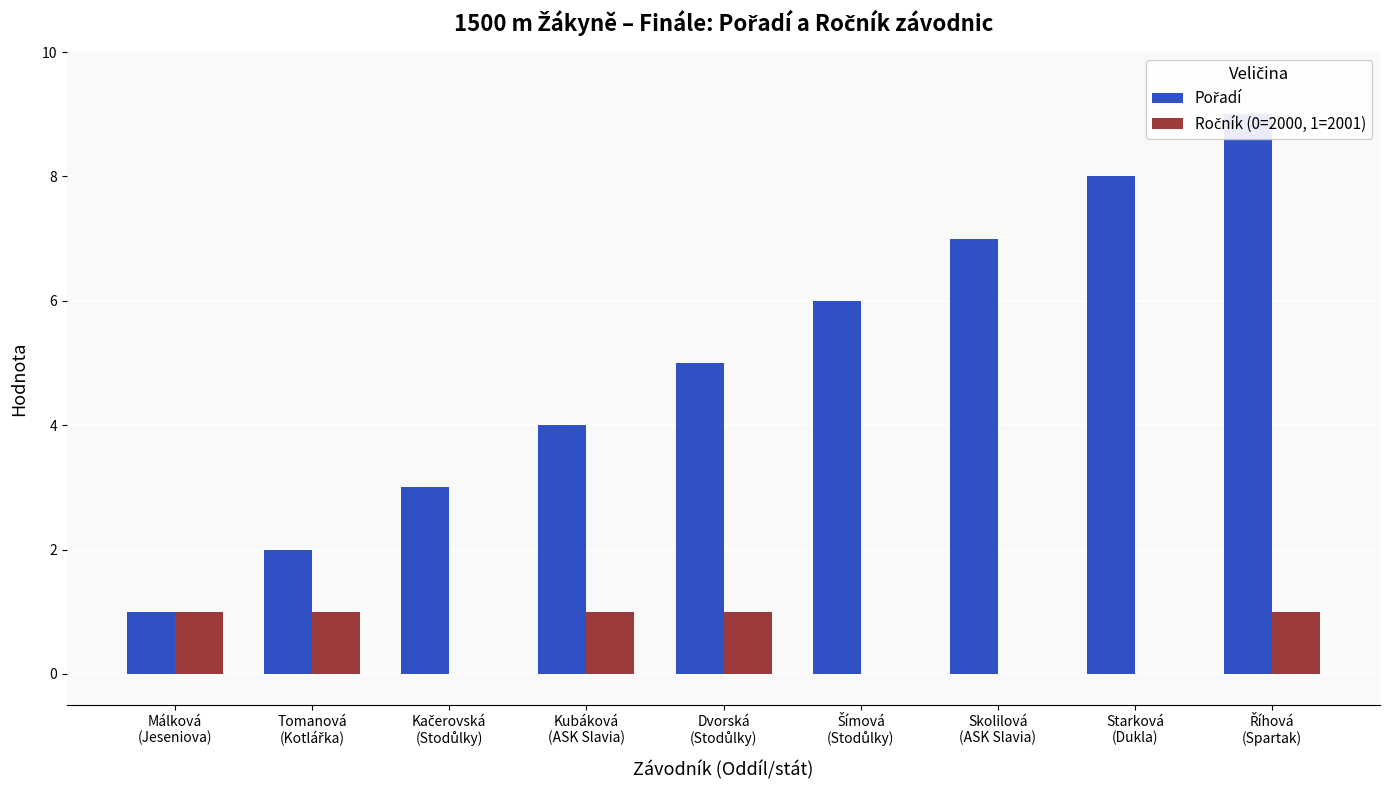

What is the value of the Pořadí bar at the 6th from the left?

6